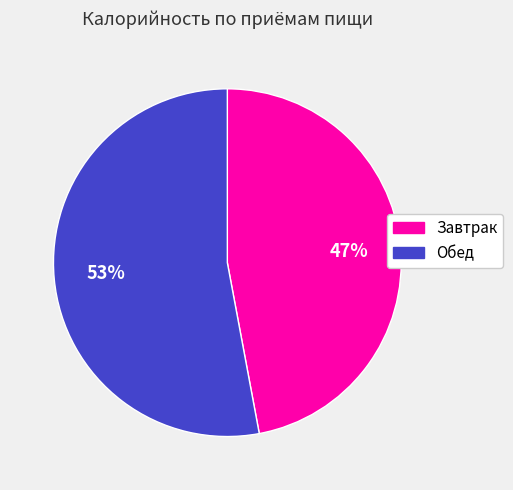

Do Завтрак and Обед together represent more than half of the pie?

Yes